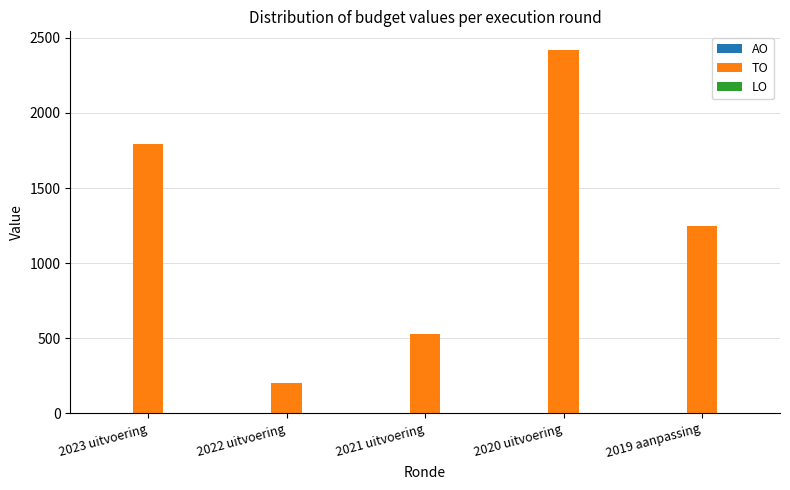

What is the minimum value shown in the chart?

202